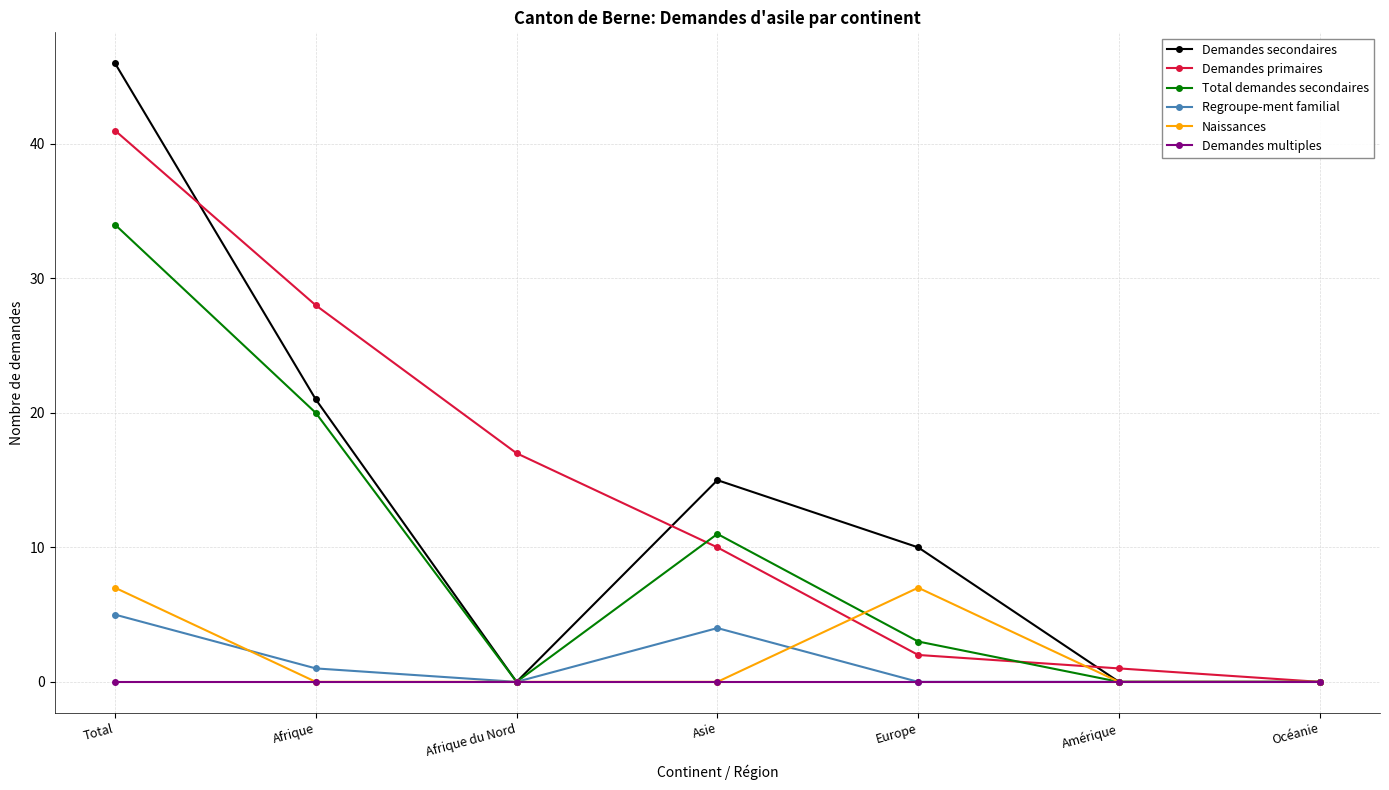

Where does the Demandes secondaires series first go above 10?

Total